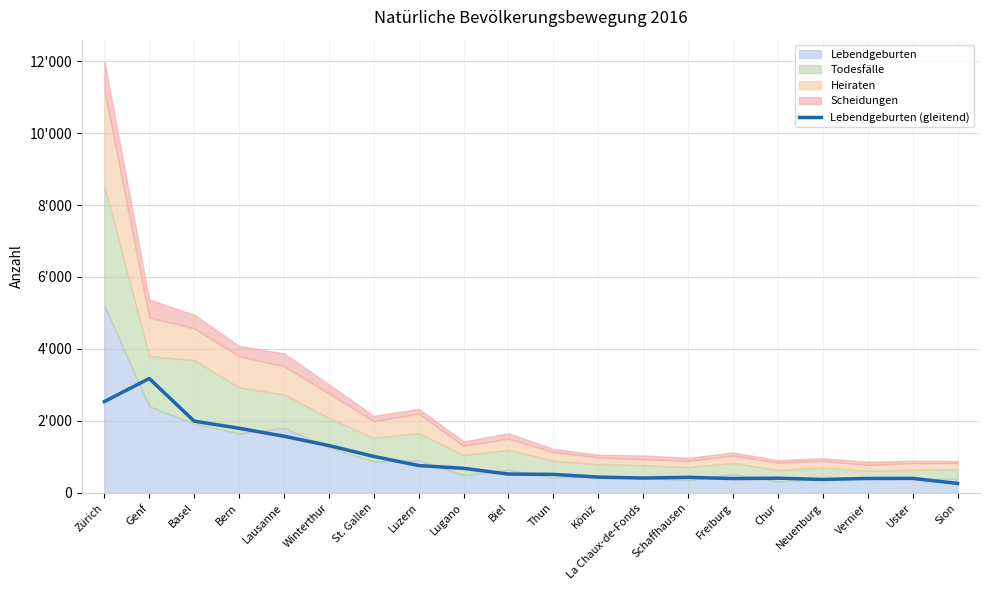

True or false: the data has more than 0 interior local peaks.

True